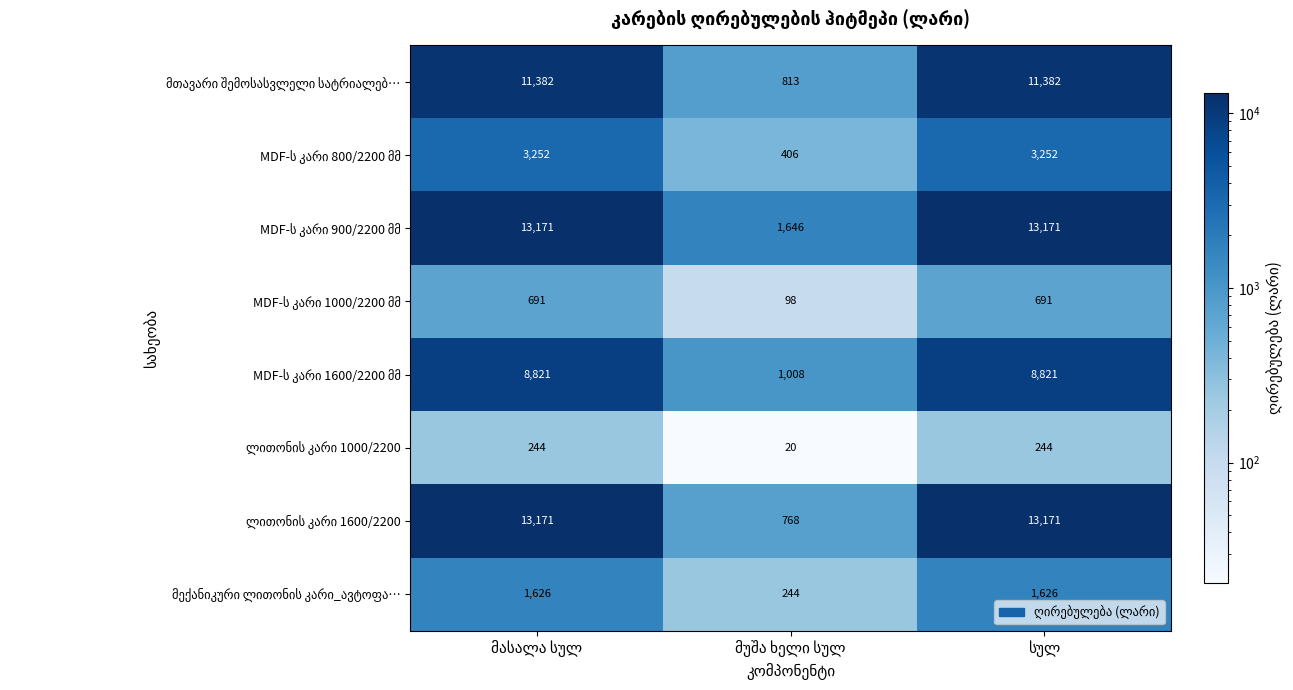

What is the minimum value shown in the chart?

20